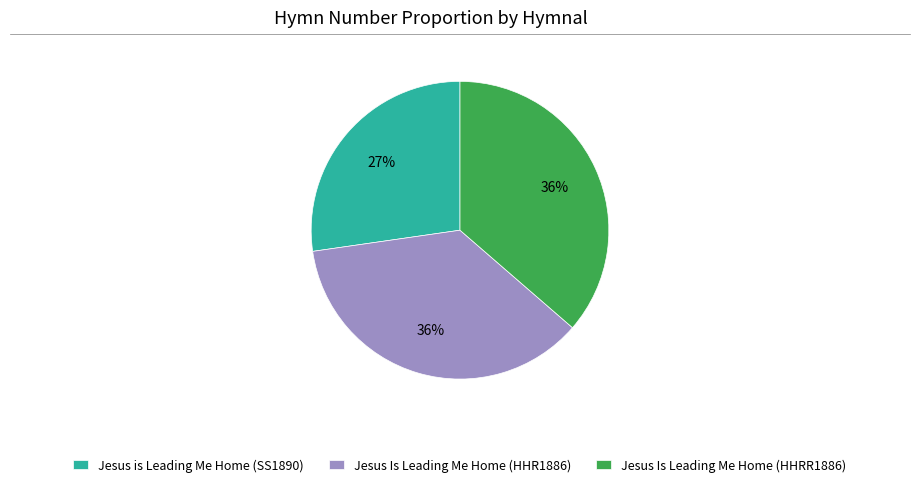

To the nearest percent, what portion does Jesus is Leading Me Home (SS1890) represent?

27%